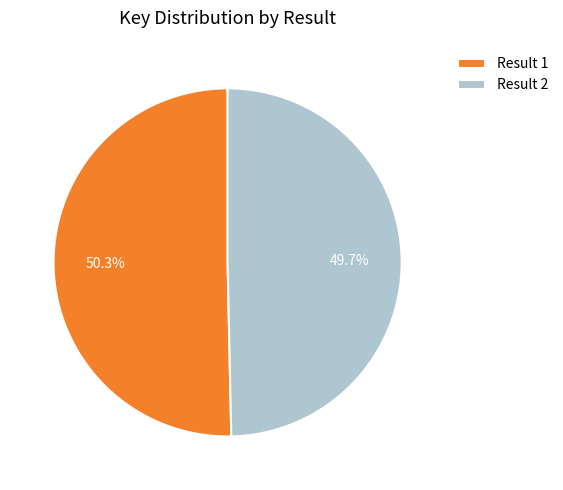

Which category has the biggest portion of the pie?

Result 1